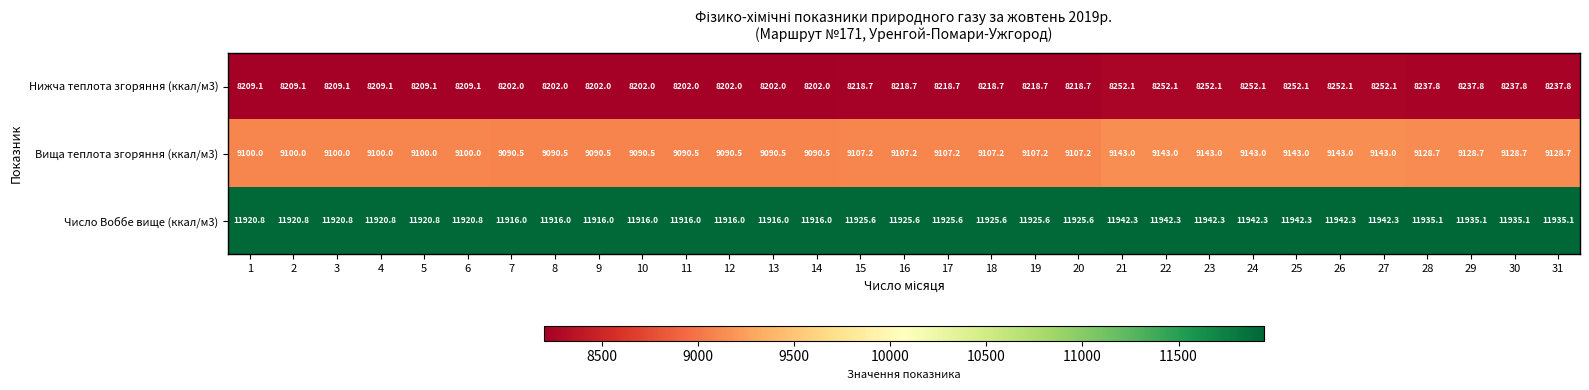

Which series has the largest range (max minus min)?

Вища теплота згоряння (ккал/м3)